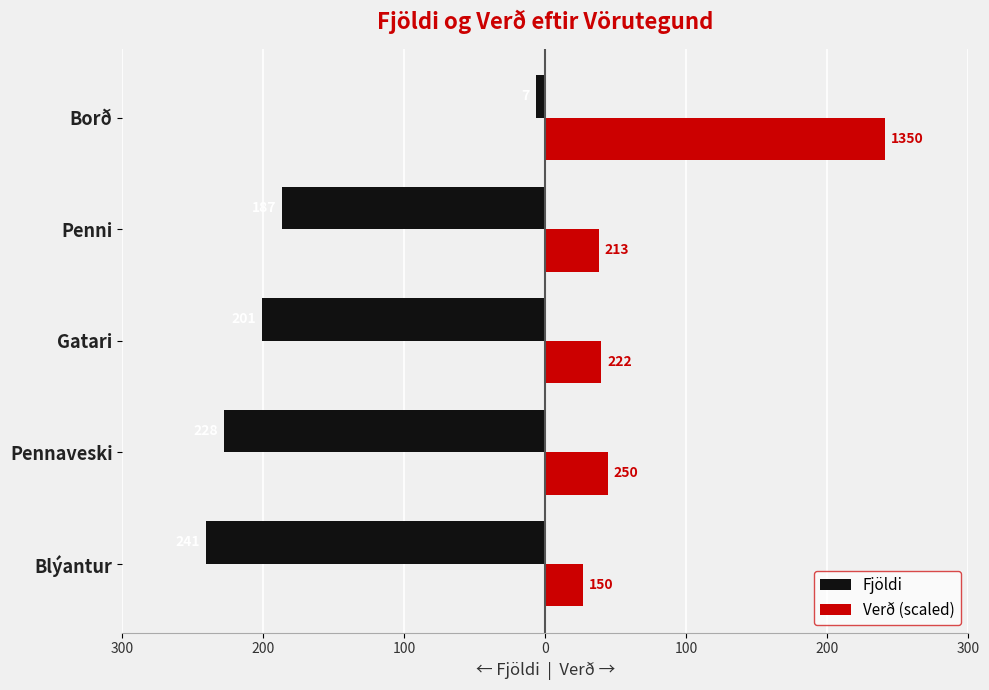

Rank the series by their average value, from lowest to highest.

Fjöldi, Verð (scaled)